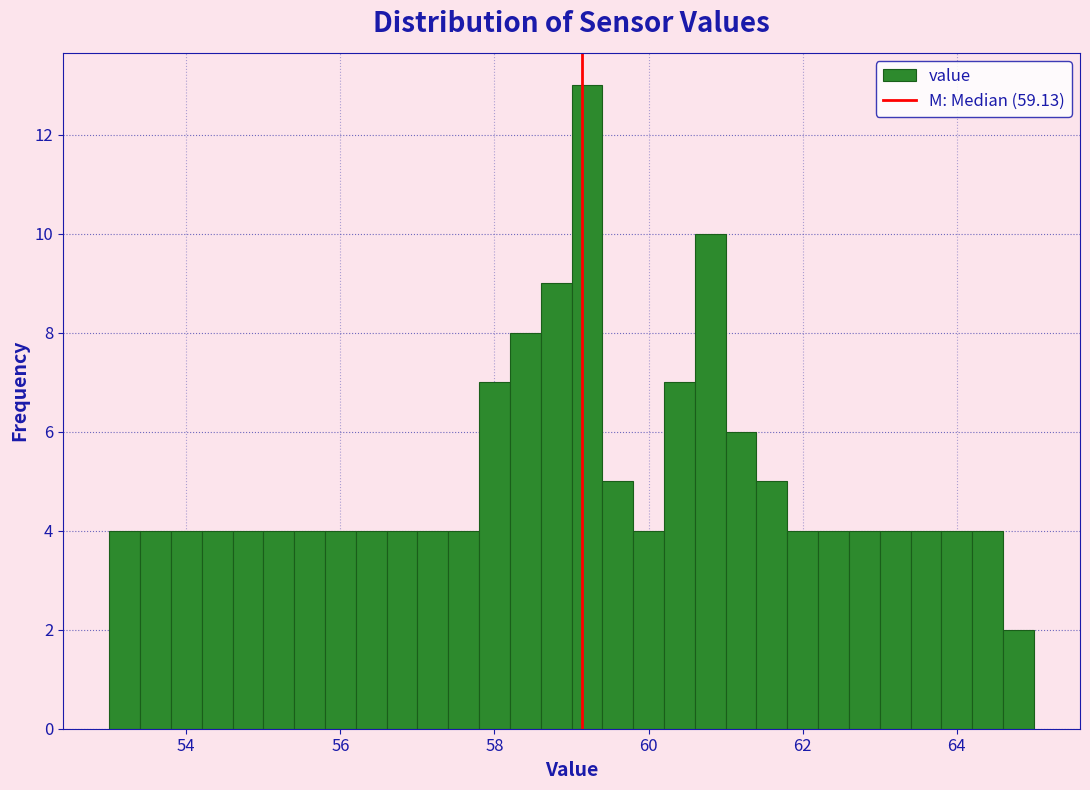

Around what value on the x-axis is the tallest bar? Give the approximate position of its centre, as read against the axis.

59.2